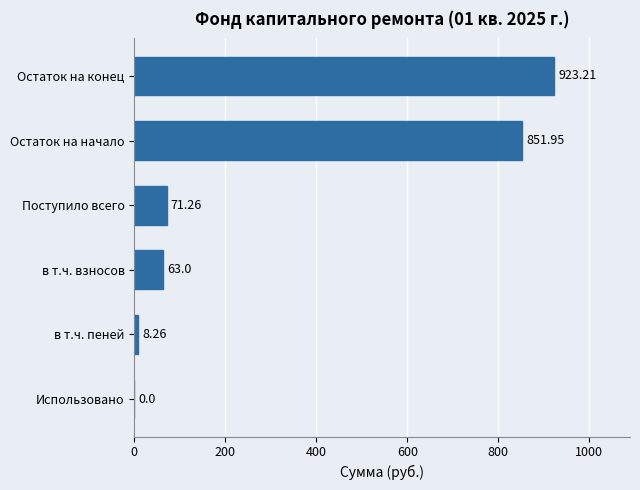

What is the change in value from Остаток на конец to Использовано?

-923.2